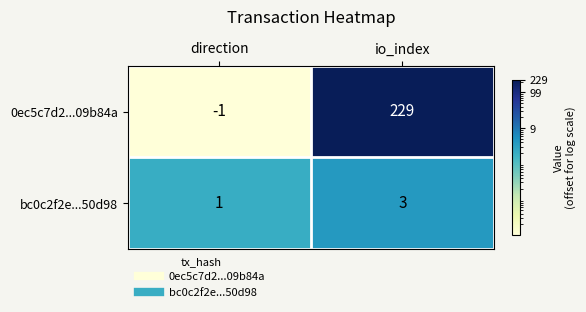

What is the sum of the bc0c2f2e...50d98 values at direction and io_index?

4